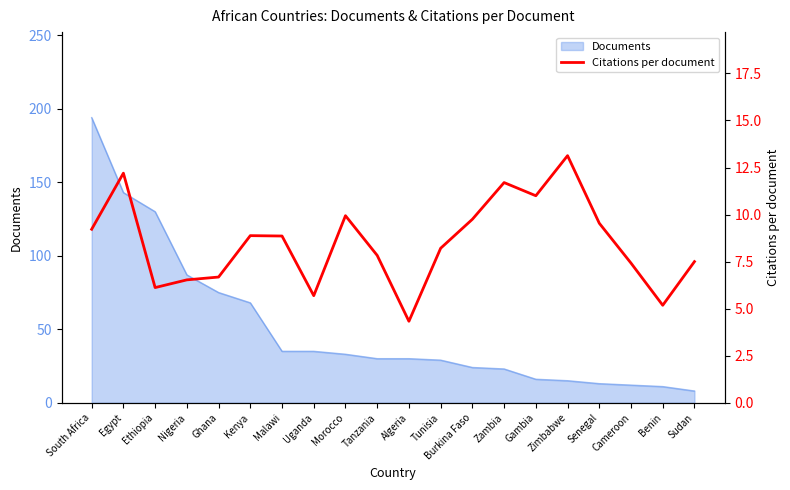

How many values are below 8?

9